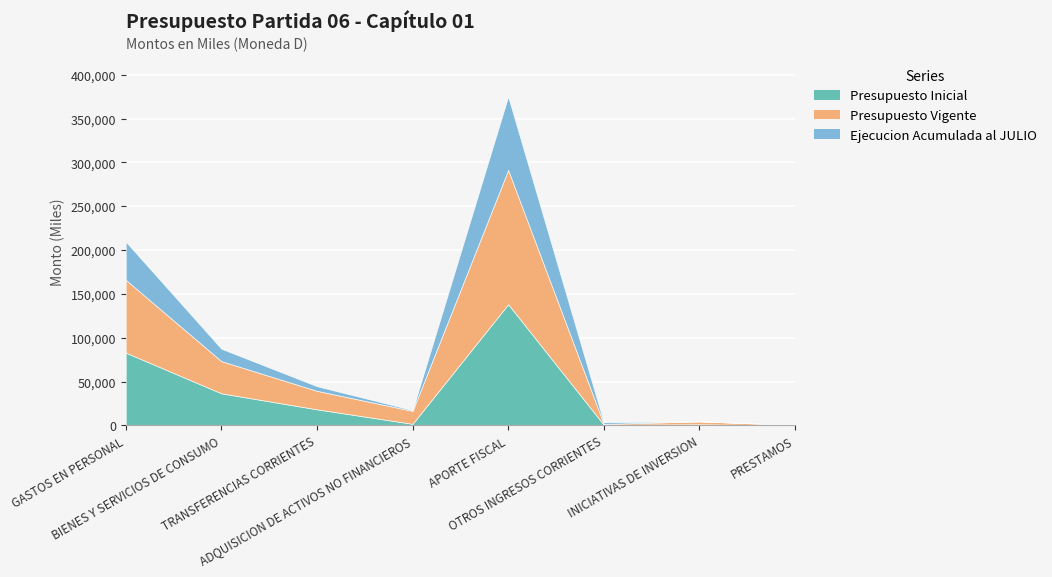

List the labels in order of Ejecucion Acumulada al JULIO value, largest first.

APORTE FISCAL, GASTOS EN PERSONAL, BIENES Y SERVICIOS DE CONSUMO, TRANSFERENCIAS CORRIENTES, OTROS INGRESOS CORRIENTES, ADQUISICION DE ACTIVOS NO FINANCIEROS, PRESTAMOS, INICIATIVAS DE INVERSION